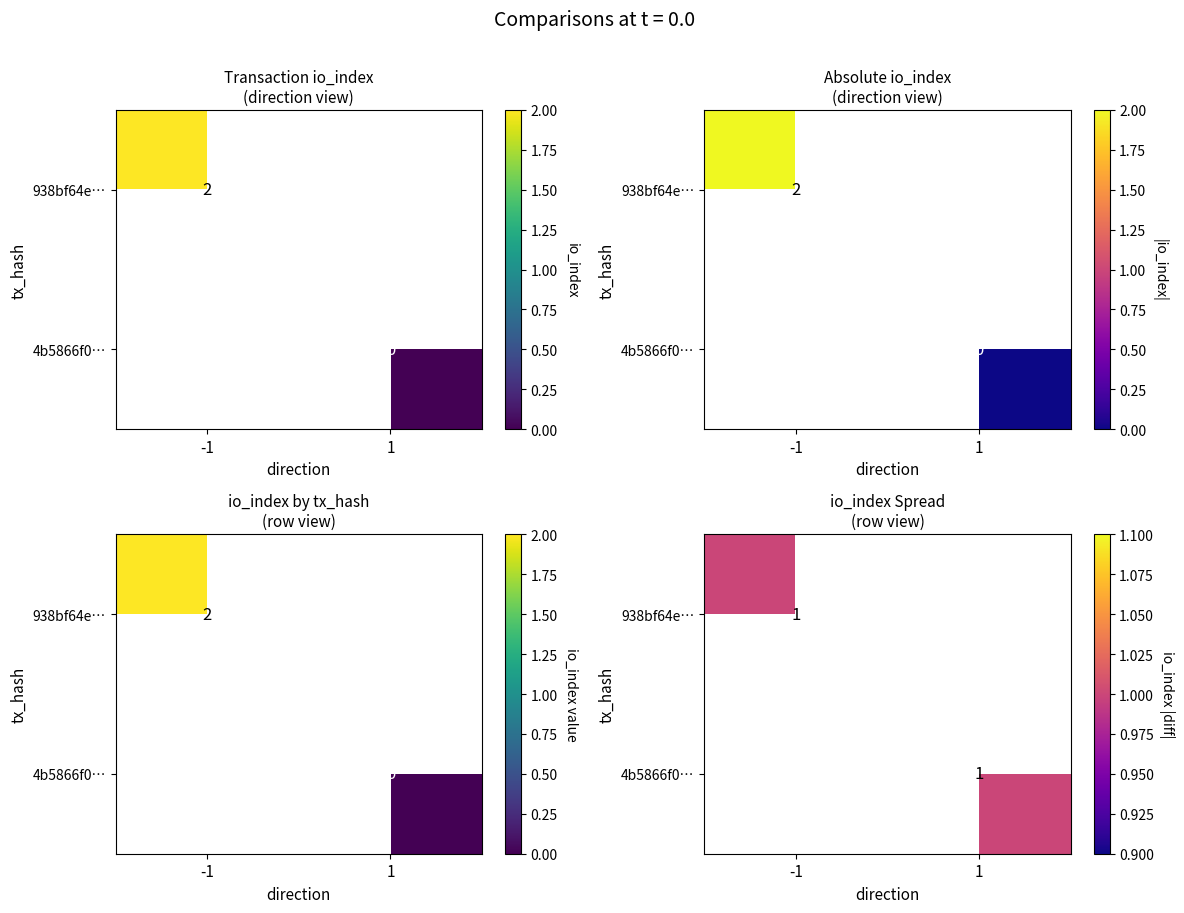

At how many categories does at least one series exceed 0?

2